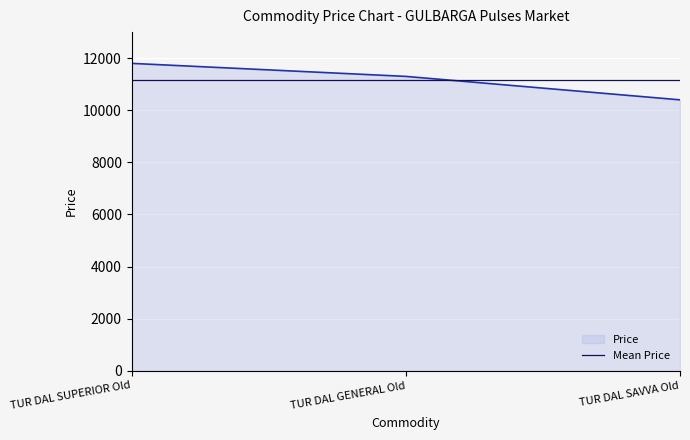

What is the difference between the maximum and minimum values in the Price series?

1400.0